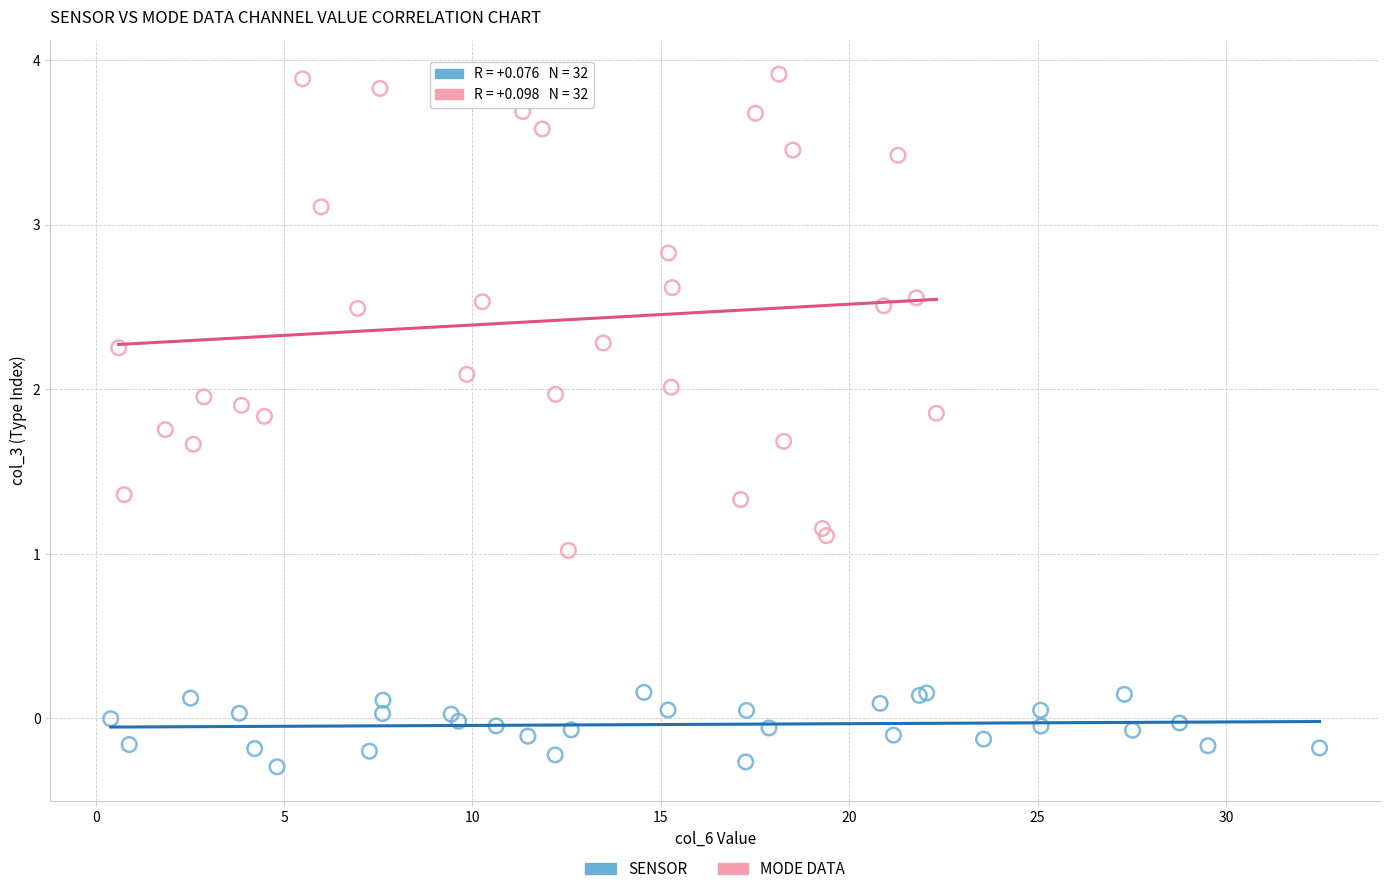

Which series reaches the maximum Y coordinate?

MODE DATA